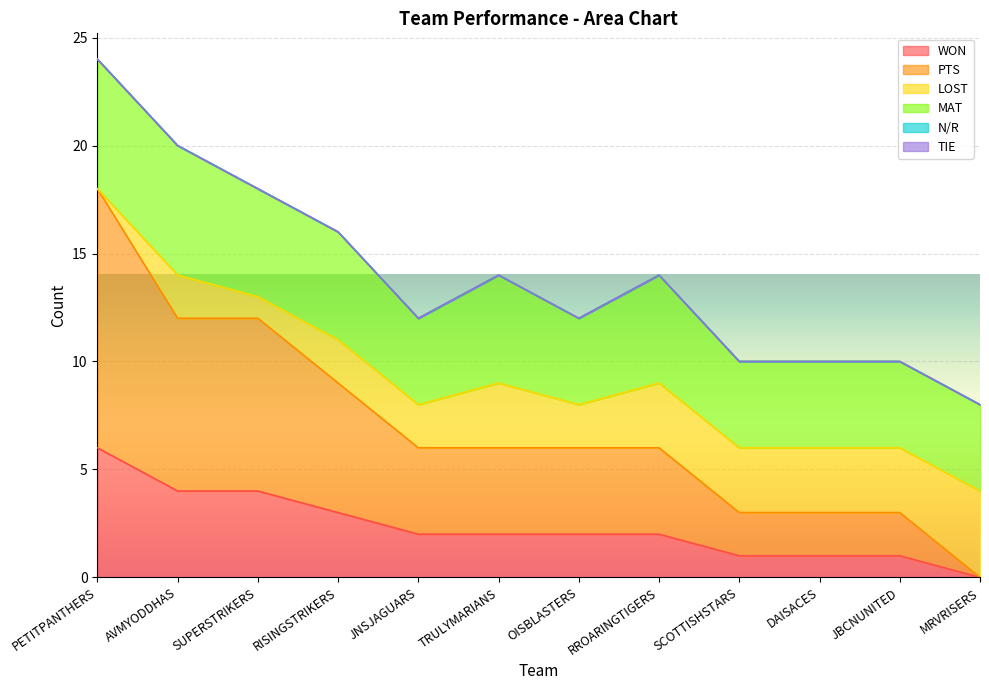

What is the approximate value of LOST at TRULYMARIANS?

3